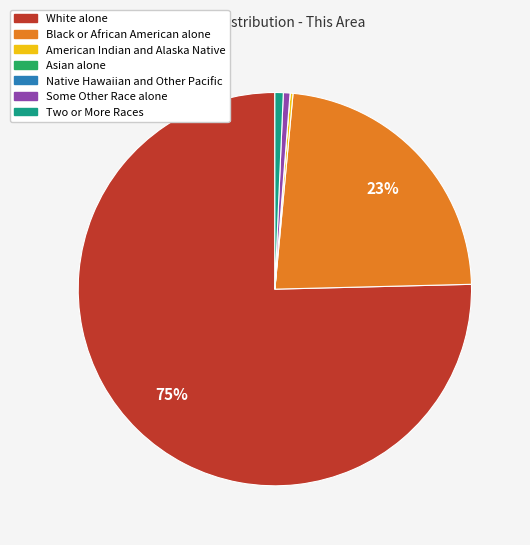

What is the largest slice in the pie chart?

White alone